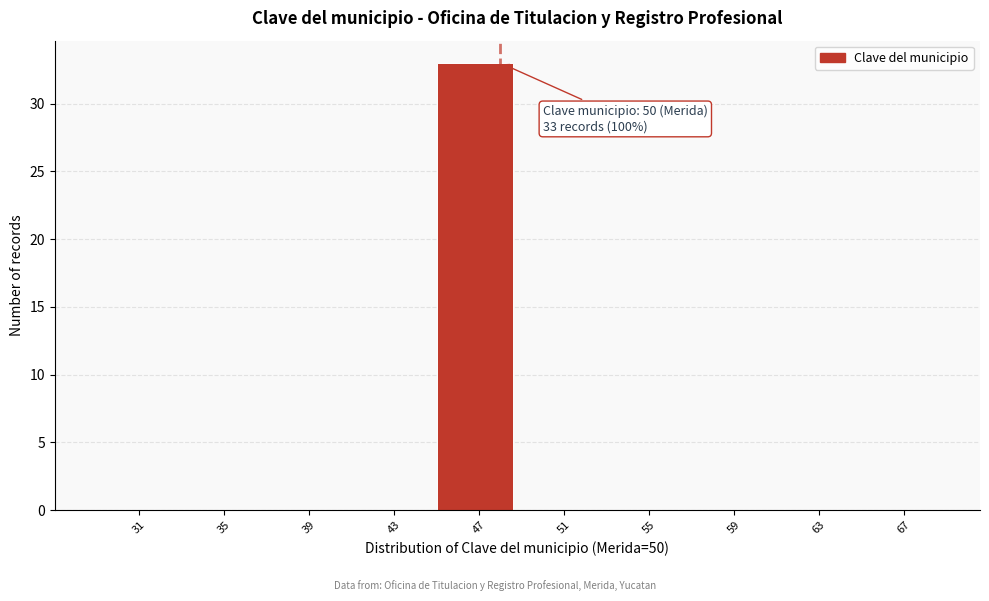

Reading left to right, transcribe all the data shown in this chart.

31=0	35=0	39=0	43=0	47=33	51=0	55=0	59=0	63=0	67=0